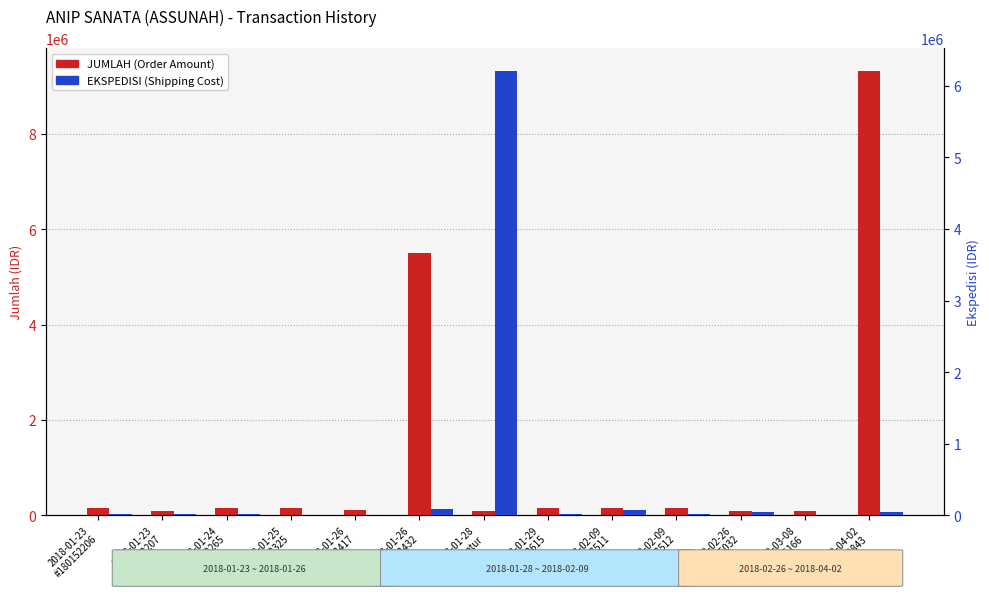

At which category is the sum across all series the highest?

2018-04-02
#180158843